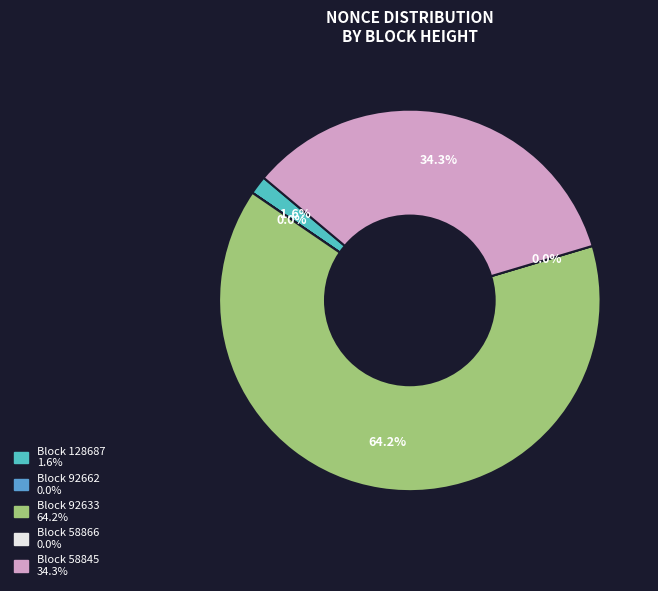

Which slice is the smallest?

58866